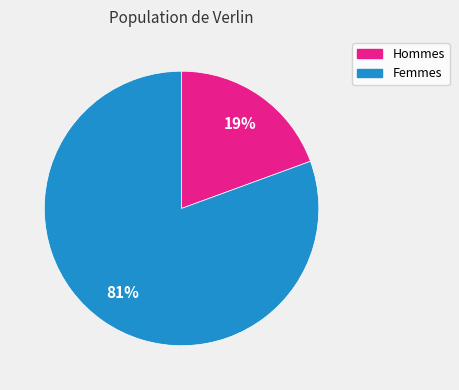

Does any single category account for the majority?

Yes